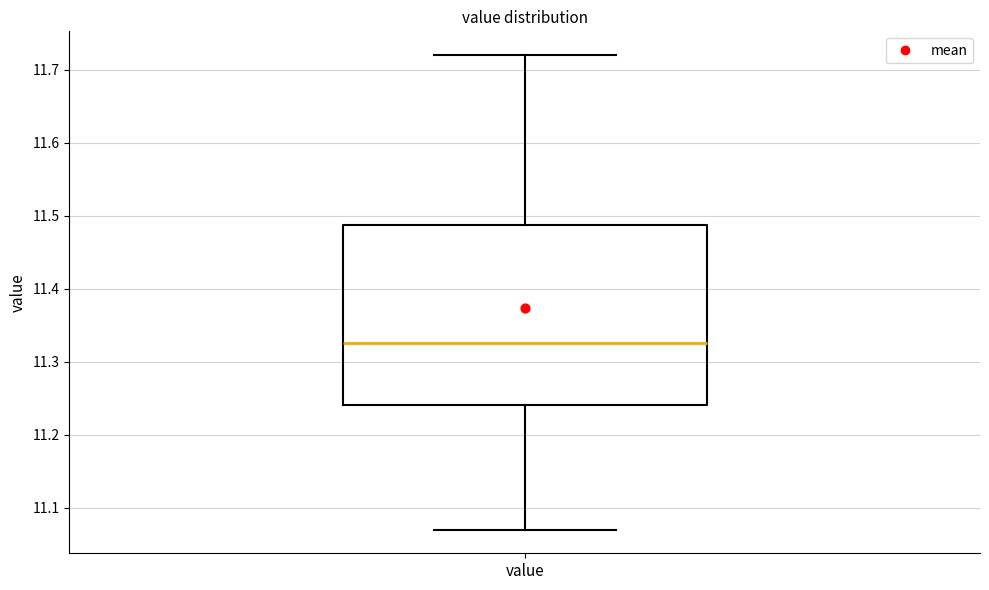

Read this box plot against the y-axis: the position of the median line, the range covered by the box, and the ends of both whiskers. The values are not printed on the chart, so give them approximately, as read against the axis.

median 11.33, box 11.24 to 11.49, whiskers 11.07 to 11.72